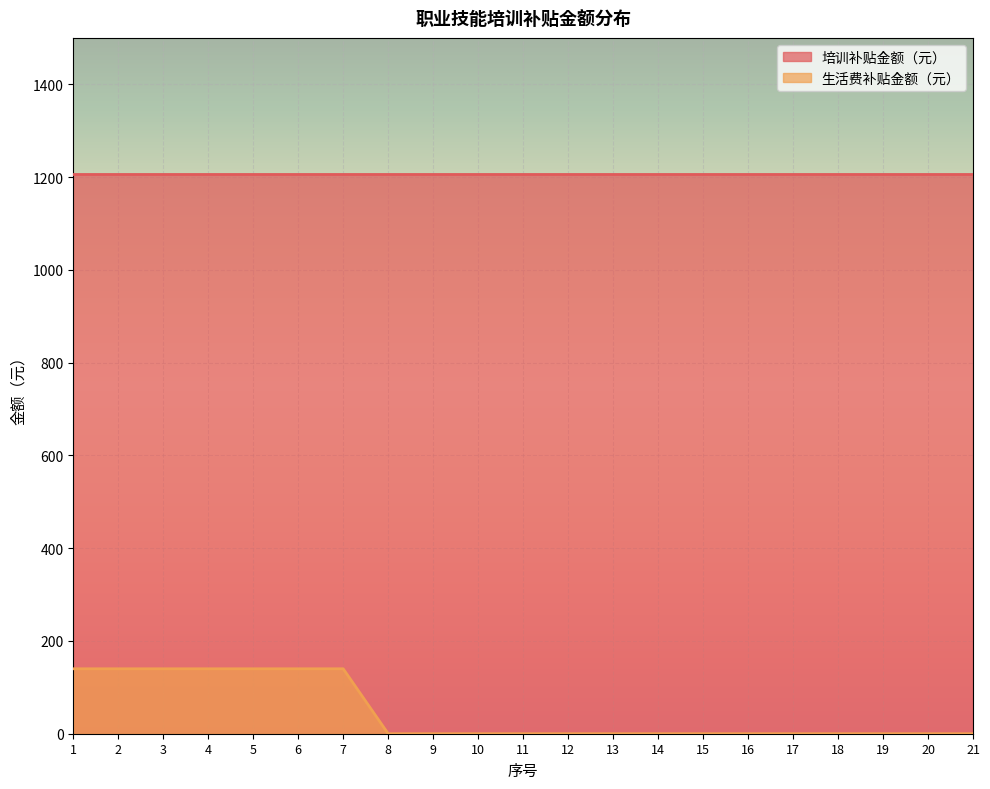

Rank the categories by value from lowest to highest.

8, 9, 10, 11, 12, 13, 14, 15, 16, 17, 18, 19, 20, 21, 1, 2, 3, 4, 5, 6, 7